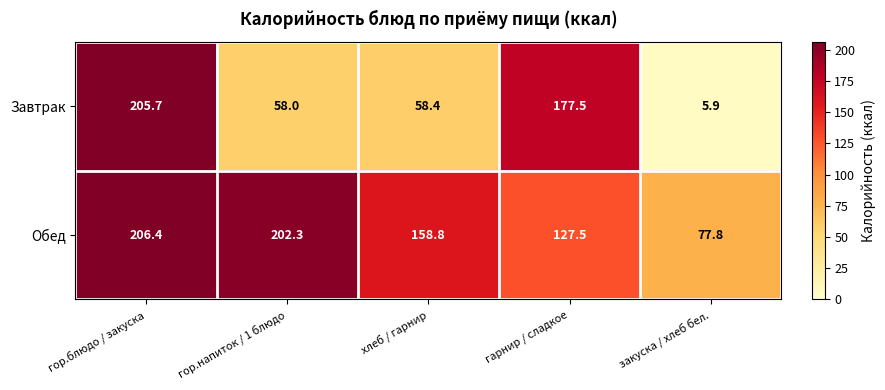

Which label corresponds to the smallest value in the chart?

закуска / хлеб бел.